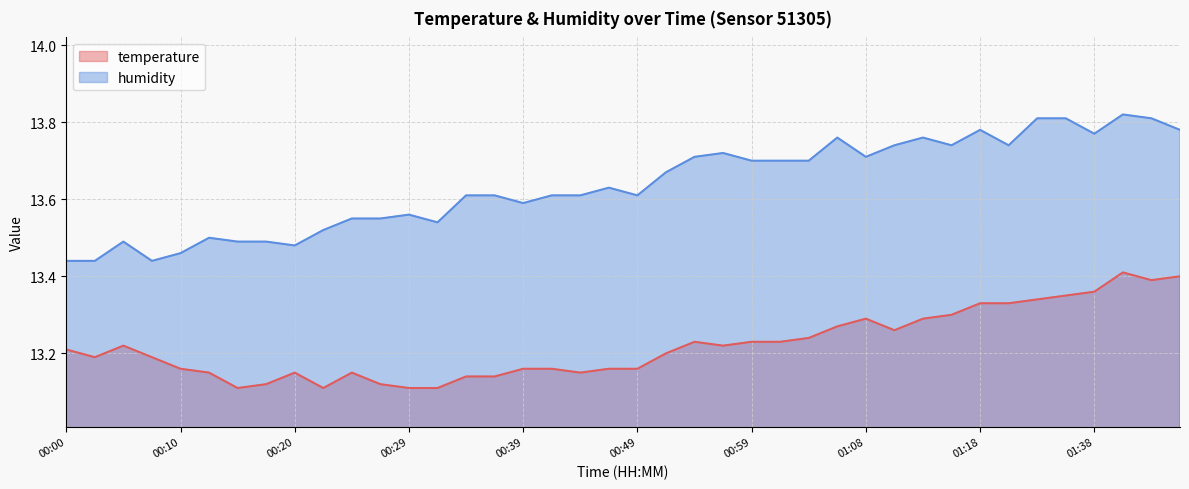

Which category has the lowest value across all series?

00:15